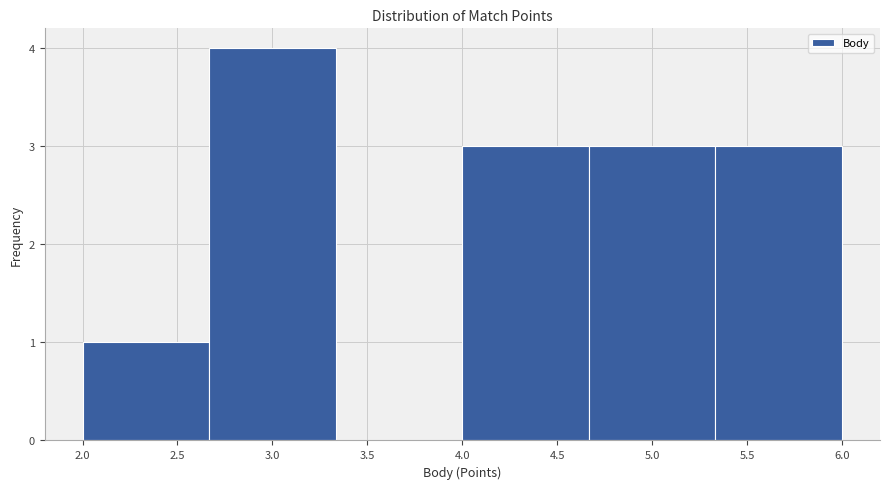

How tall is the bar that spans 4.65 to 5.35 on the x-axis? Neither the bar edges nor the heights are printed on the chart, so give them approximately, as read against the axes.

3